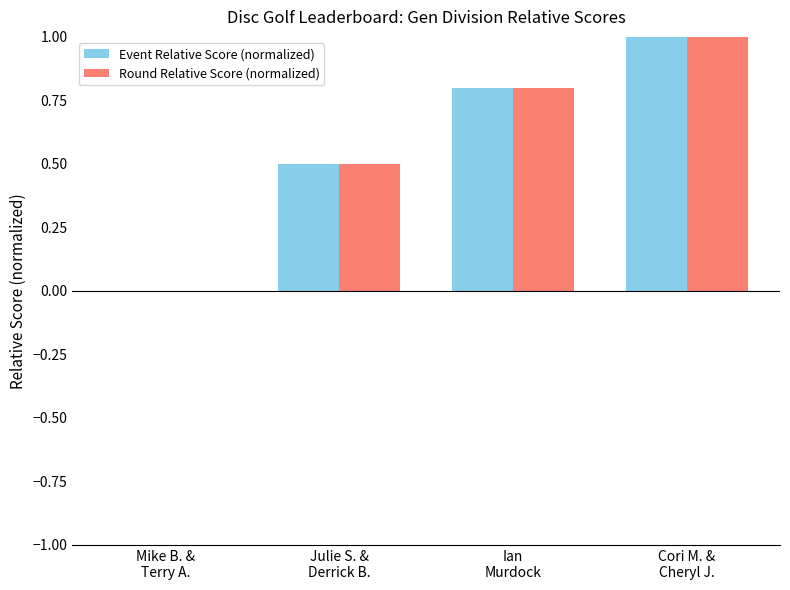

What is the maximum value shown in the chart?

1.0